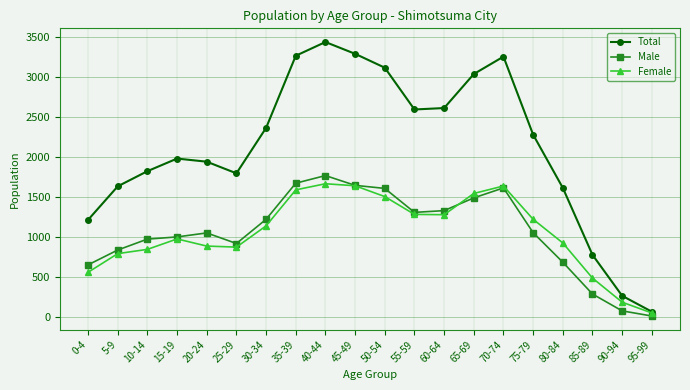

True or false: Total has more than 1 interior local peaks.

True